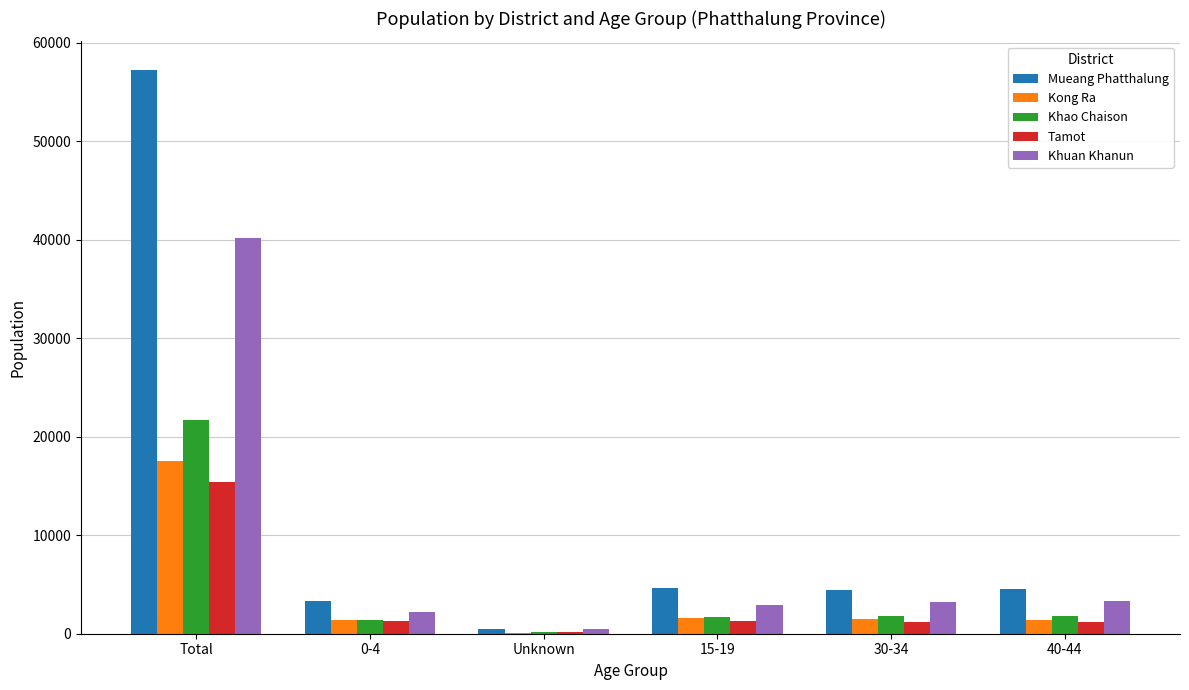

Between Total and 40-44, which series saw the biggest shift?

Mueang Phatthalung